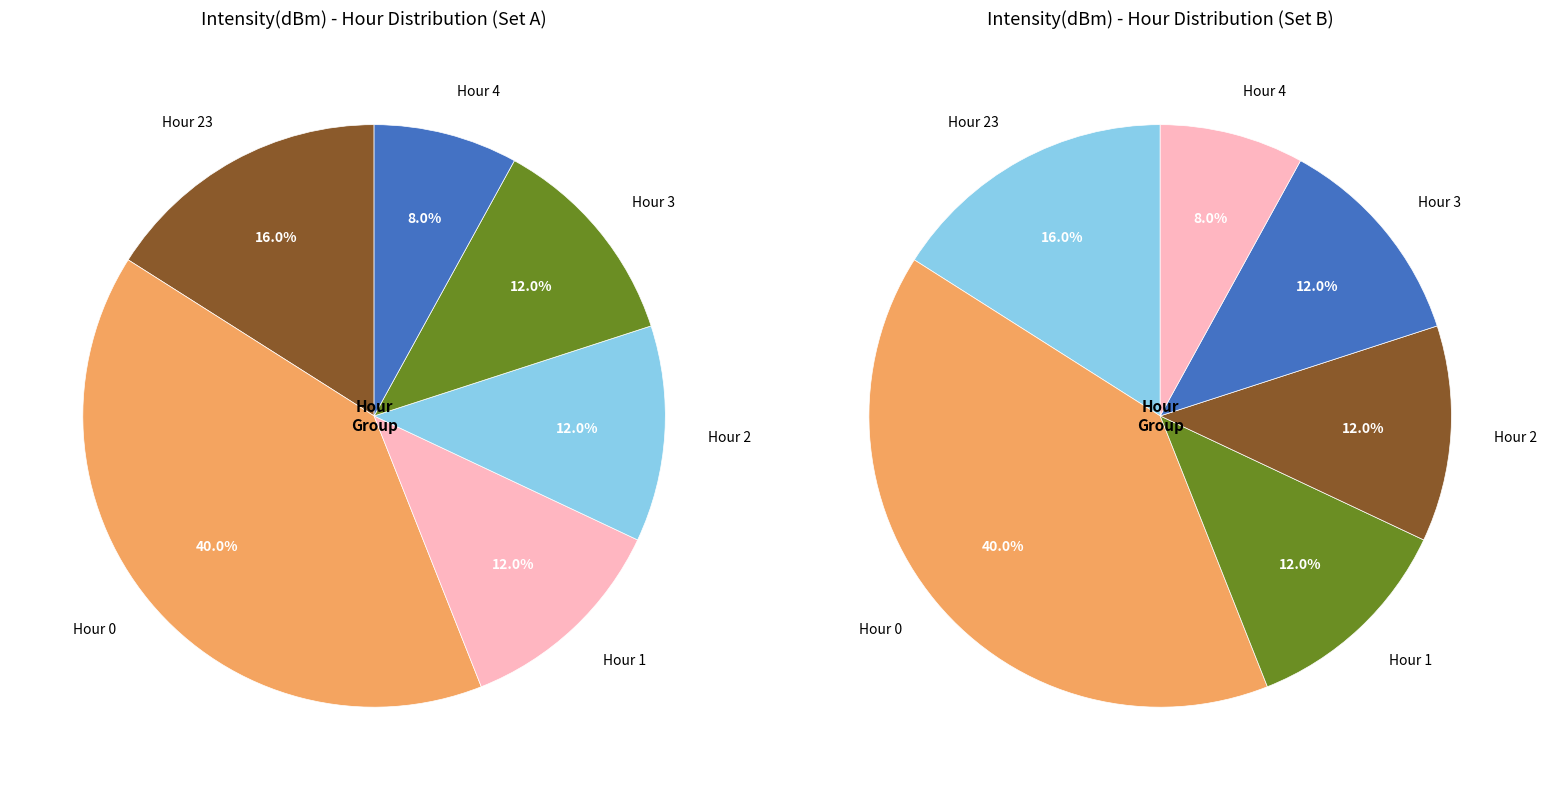

How many slices are in this pie chart?

6